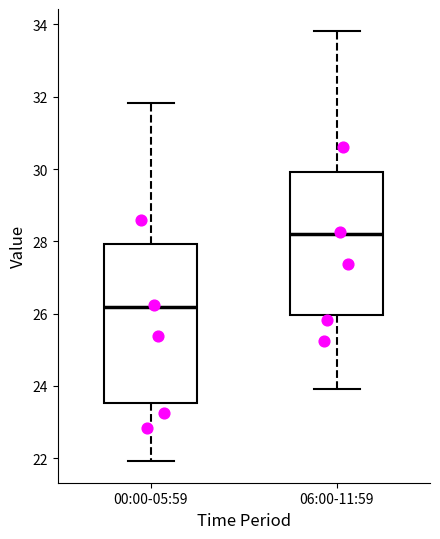

Comparing the boxes themselves (not the whiskers), which one is the tallest?

00:00-05:59